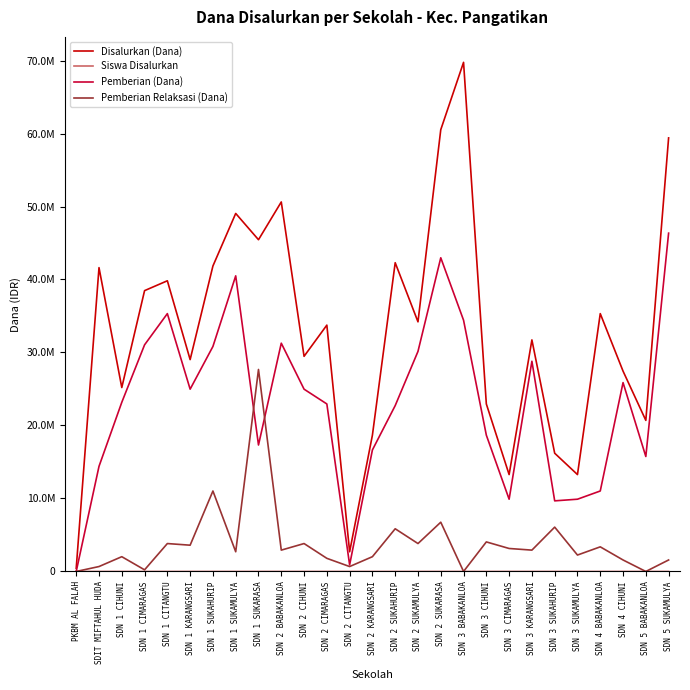

Reading left to right, extract all data points from this chart.

Disalurkan (Dana): PKBM AL FALAH=450000	SDIT MIFTAHUL HUDA=41625000	SDN 1 CIHUNI=25200000	SDN 1 CIMARAGAS=38475000	SDN 1 CITANGTU=39825000	SDN 1 KARANGSARI=29025000	SDN 1 SUKAHURIP=41850000	SDN 1 SUKAMULYA=49050000	SDN 1 SUKARASA=45450000	SDN 2 BABAKANLOA=50625000	SDN 2 CIHUNI=29475000	SDN 2 CIMARAGAS=33750000	SDN 2 CITANGTU=2700000	SDN 2 KARANGSARI=18675000	SDN 2 SUKAHURIP=42300000	SDN 2 SUKAMULYA=34200000	SDN 2 SUKARASA=60525000	SDN 3 BABAKANLOA=69750000	SDN 3 CIHUNI=22950000	SDN 3 CIMARAGAS=13275000	SDN 3 KARANGSARI=31725000	SDN 3 SUKAHURIP=16200000	SDN 3 SUKAMULYA=13275000	SDN 4 BABAKANLOA=35325000	SDN 4 CIHUNI=27450000	SDN 5 BABAKANLOA=20700000	SDN 5 SUKAMULYA=59400000
Siswa Disalurkan: PKBM AL FALAH=1	SDIT MIFTAHUL HUDA=95	SDN 1 CIHUNI=66	SDN 1 CIMARAGAS=89	SDN 1 CITANGTU=102	SDN 1 KARANGSARI=75	SDN 1 SUKAHURIP=128	SDN 1 SUKAMULYA=125	SDN 1 SUKARASA=109	SDN 2 BABAKANLOA=127	SDN 2 CIHUNI=83	SDN 2 CIMARAGAS=82	SDN 2 CITANGTU=9	SDN 2 KARANGSARI=50	SDN 2 SUKAHURIP=112	SDN 2 SUKAMULYA=92	SDN 2 SUKARASA=156	SDN 3 BABAKANLOA=164	SDN 3 CIHUNI=64	SDN 3 CIMARAGAS=39	SDN 3 KARANGSARI=82	SDN 3 SUKAHURIP=52	SDN 3 SUKAMULYA=35	SDN 4 BABAKANLOA=90	SDN 4 CIHUNI=70	SDN 5 BABAKANLOA=49	SDN 5 SUKAMULYA=148
Pemberian (Dana): PKBM AL FALAH=0	SDIT MIFTAHUL HUDA=14400000	SDN 1 CIHUNI=23175000	SDN 1 CIMARAGAS=31050000	SDN 1 CITANGTU=35325000	SDN 1 KARANGSARI=24975000	SDN 1 SUKAHURIP=30825000	SDN 1 SUKAMULYA=40500000	SDN 1 SUKARASA=17325000	SDN 2 BABAKANLOA=31275000	SDN 2 CIHUNI=24975000	SDN 2 CIMARAGAS=22950000	SDN 2 CITANGTU=900000	SDN 2 KARANGSARI=16650000	SDN 2 SUKAHURIP=22725000	SDN 2 SUKAMULYA=30150000	SDN 2 SUKARASA=42975000	SDN 3 BABAKANLOA=34425000	SDN 3 CIHUNI=18675000	SDN 3 CIMARAGAS=9900000	SDN 3 KARANGSARI=28800000	SDN 3 SUKAHURIP=9675000	SDN 3 SUKAMULYA=9900000	SDN 4 BABAKANLOA=11025000	SDN 4 CIHUNI=25875000	SDN 5 BABAKANLOA=15750000	SDN 5 SUKAMULYA=46350000
Pemberian Relaksasi (Dana): PKBM AL FALAH=0	SDIT MIFTAHUL HUDA=675000	SDN 1 CIHUNI=2025000	SDN 1 CIMARAGAS=225000	SDN 1 CITANGTU=3825000	SDN 1 KARANGSARI=3600000	SDN 1 SUKAHURIP=11025000	SDN 1 SUKAMULYA=2700000	SDN 1 SUKARASA=27675000	SDN 2 BABAKANLOA=2925000	SDN 2 CIHUNI=3825000	SDN 2 CIMARAGAS=1800000	SDN 2 CITANGTU=675000	SDN 2 KARANGSARI=2025000	SDN 2 SUKAHURIP=5850000	SDN 2 SUKAMULYA=3825000	SDN 2 SUKARASA=6750000	SDN 3 BABAKANLOA=0	SDN 3 CIHUNI=4050000	SDN 3 CIMARAGAS=3150000	SDN 3 KARANGSARI=2925000	SDN 3 SUKAHURIP=6075000	SDN 3 SUKAMULYA=2250000	SDN 4 BABAKANLOA=3375000	SDN 4 CIHUNI=1575000	SDN 5 BABAKANLOA=0	SDN 5 SUKAMULYA=1575000